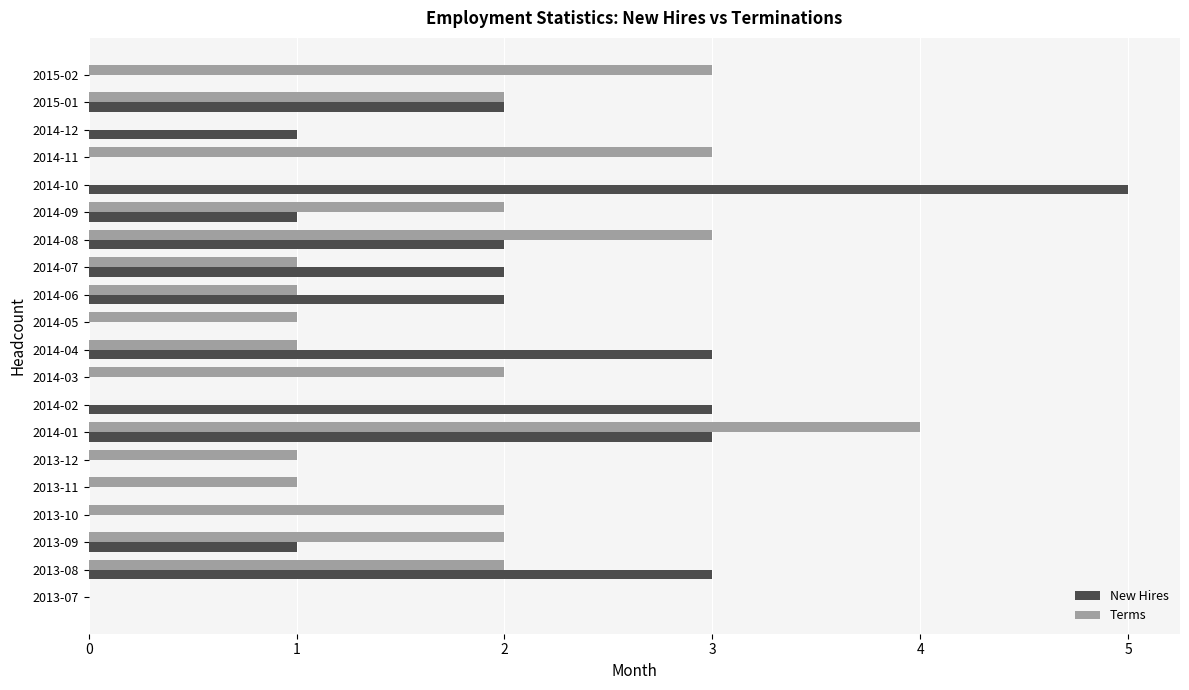

At which category is the sum across all series the highest?

2014-01